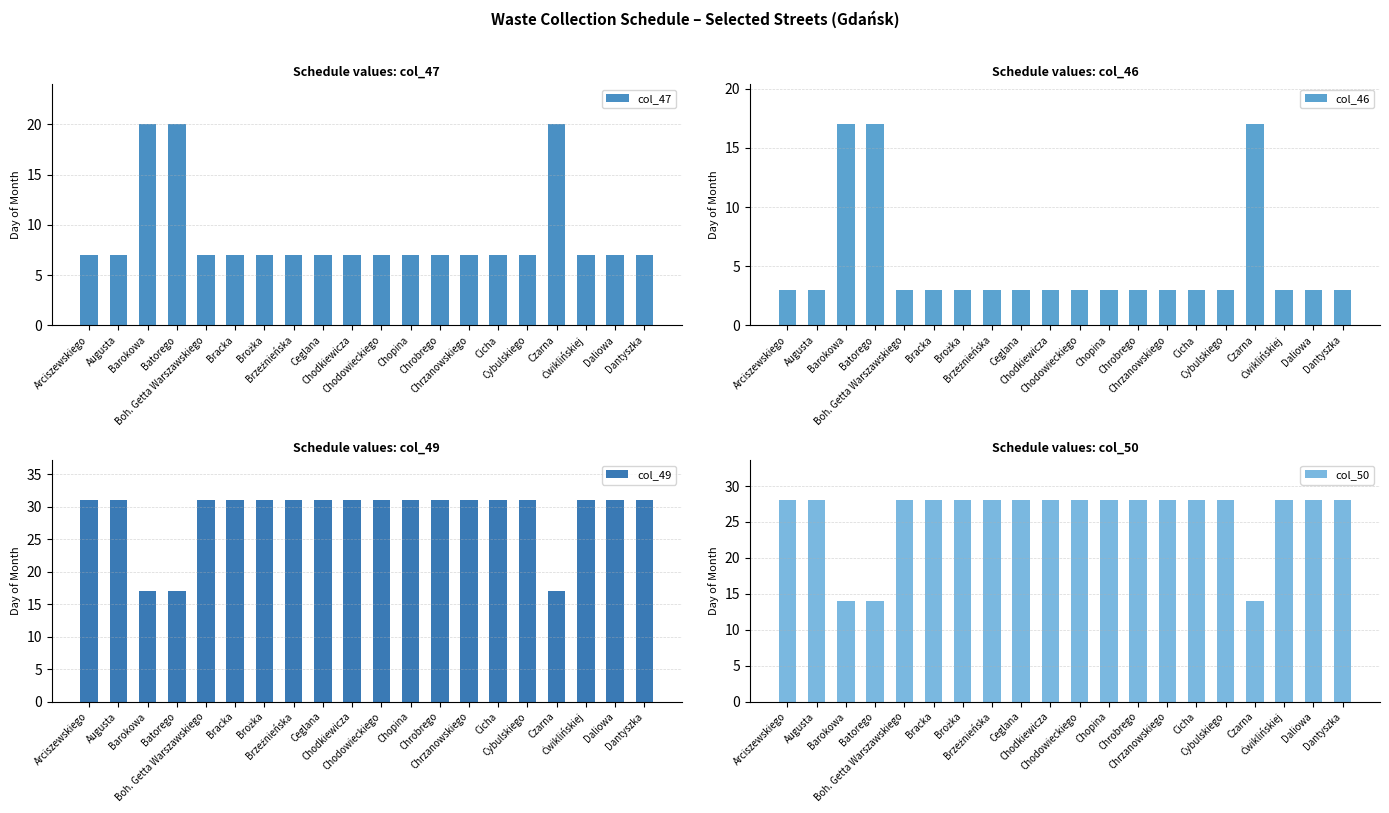

Read the col_47 value at Ćwiklińskiej.

7